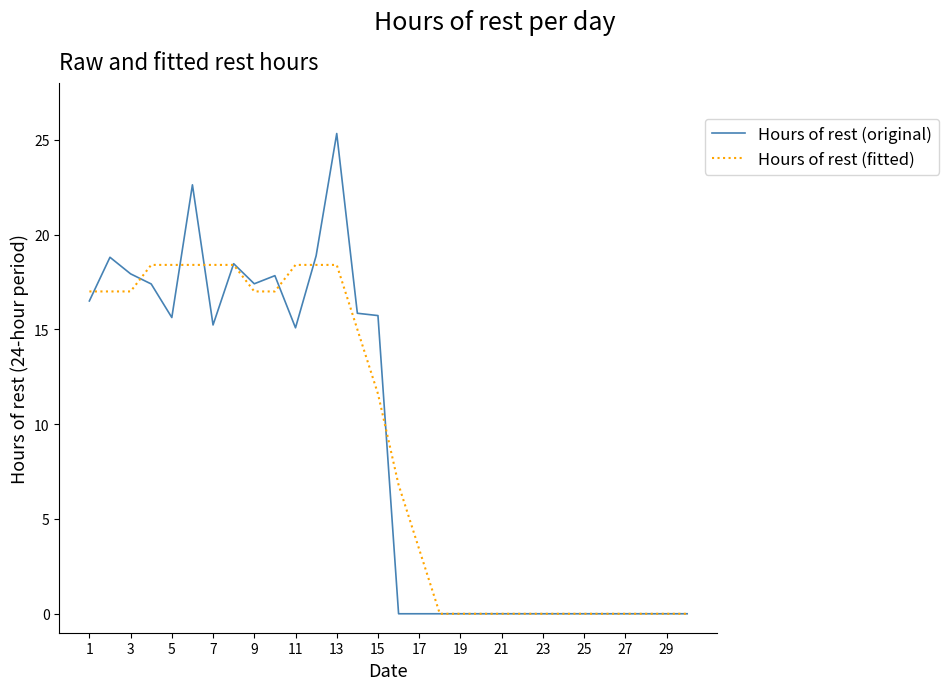

List the series in order of their peak value, highest first.

Hours of rest (original), Hours of rest (fitted)